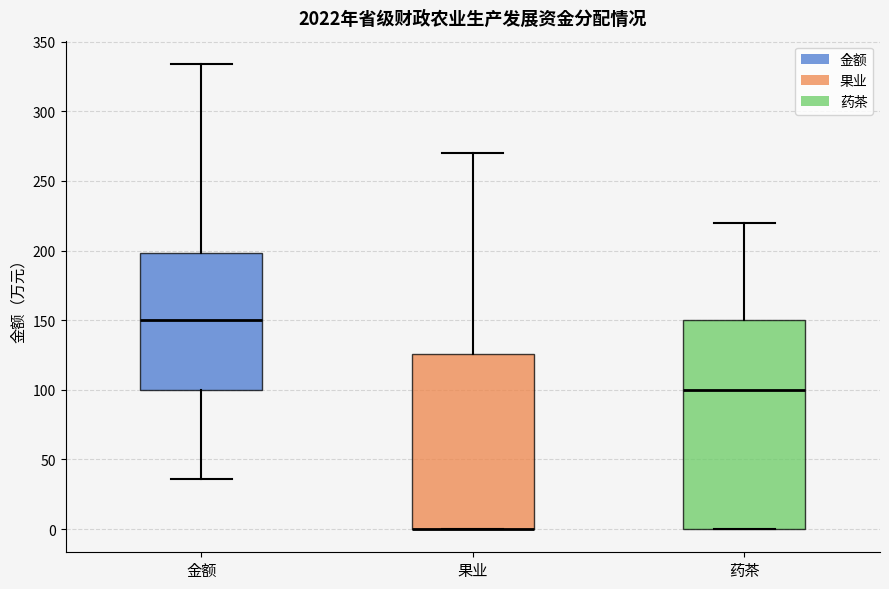

Where does the lower whisker of the box for 金额 end on the y-axis? The values are not printed on the chart, so give them approximately, as read against the axis.

35